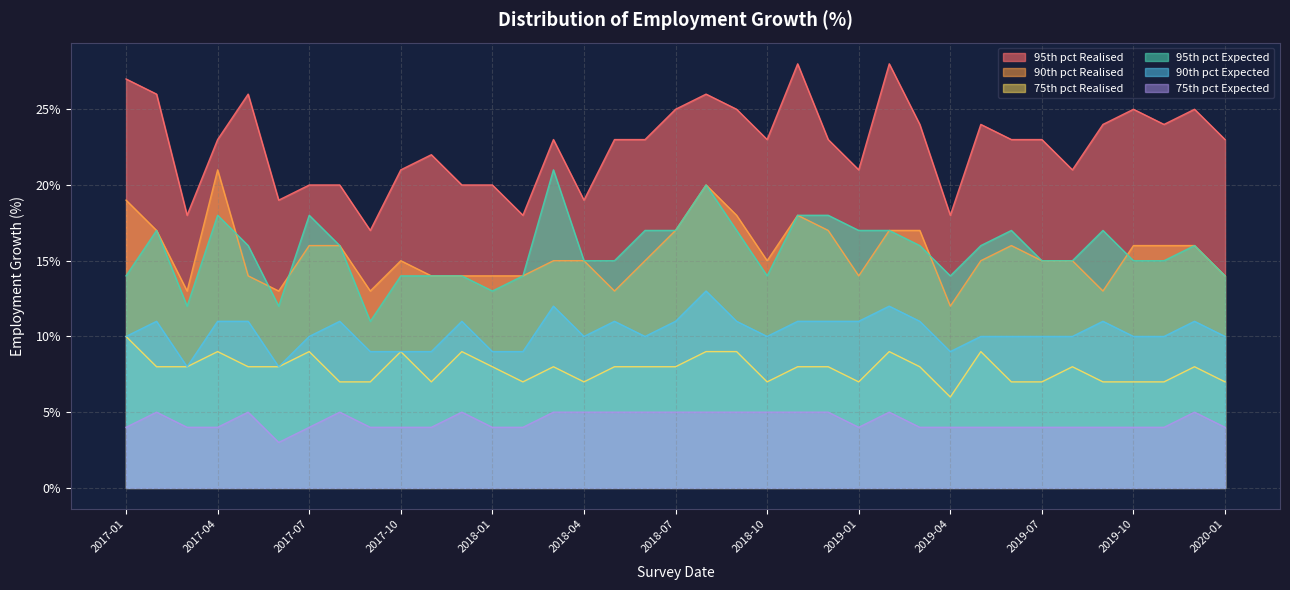

Is the value of 90th pct Expected at 2017-05 greater than the value of 95th pct Realised at 2017-09?

No